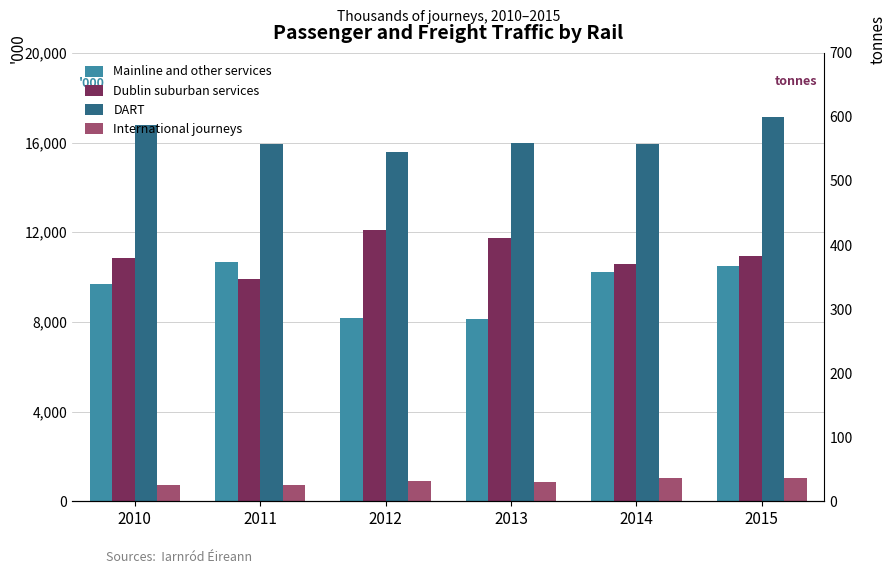

What is the difference between the second highest and minimum values in the International journeys series?

322